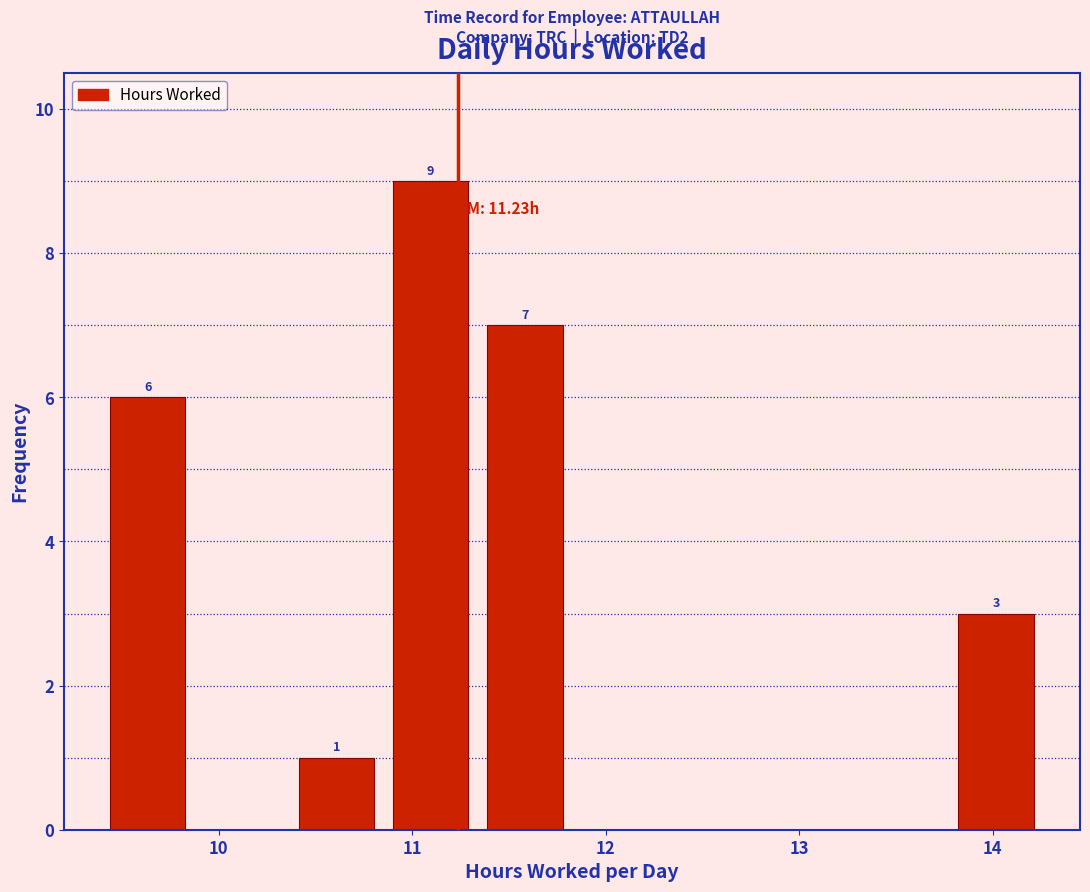

Over which range of the x-axis is the bar tallest?

10.9 to 11.3